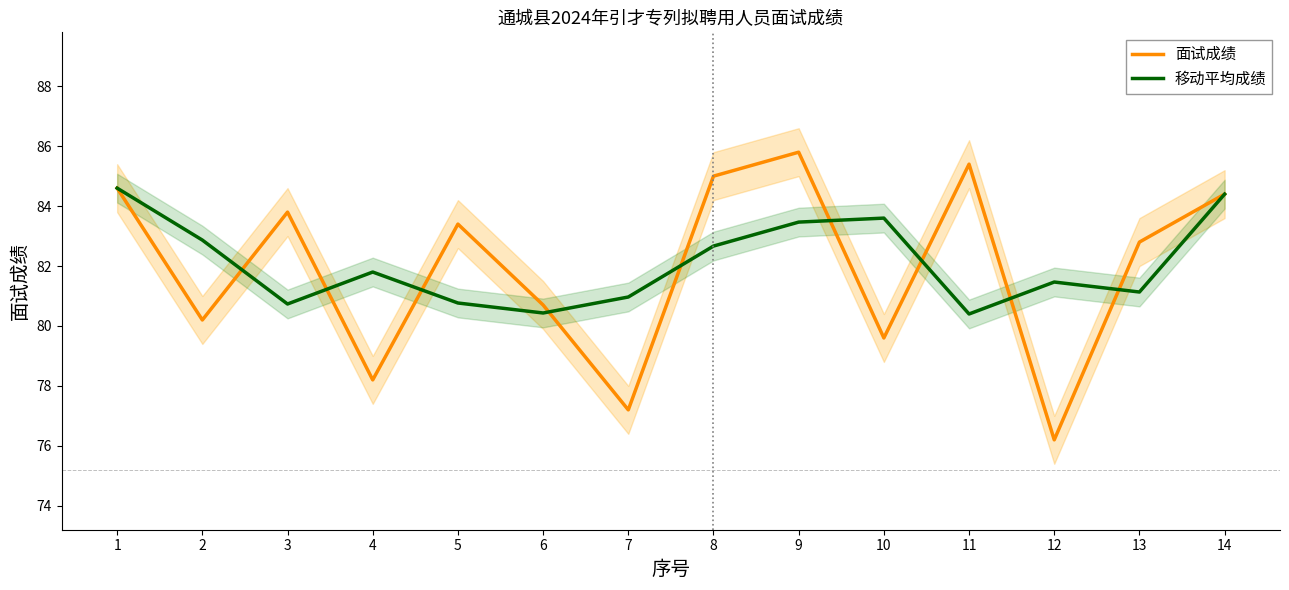

How many intersections are there between 面试成绩 and 移动平均成绩?

9